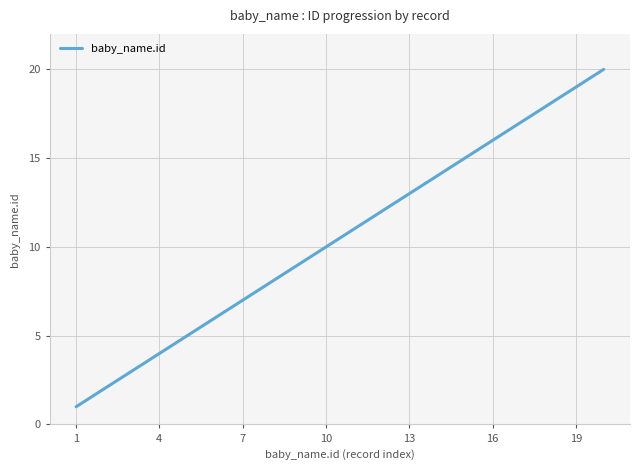

What is the maximum value shown in the chart?

20